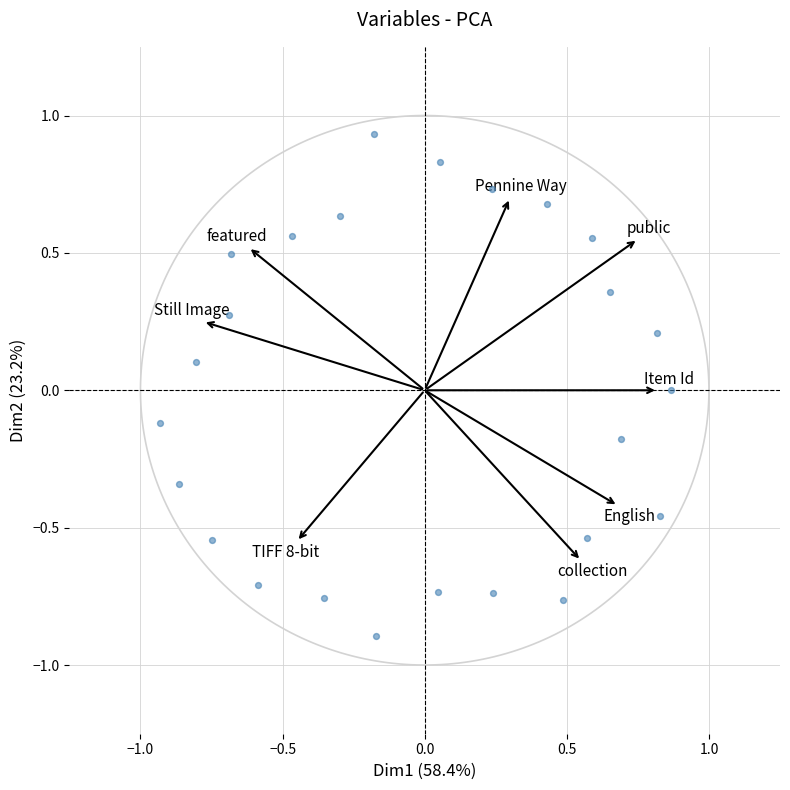

What is the range of Y values (max minus min)?

1.8